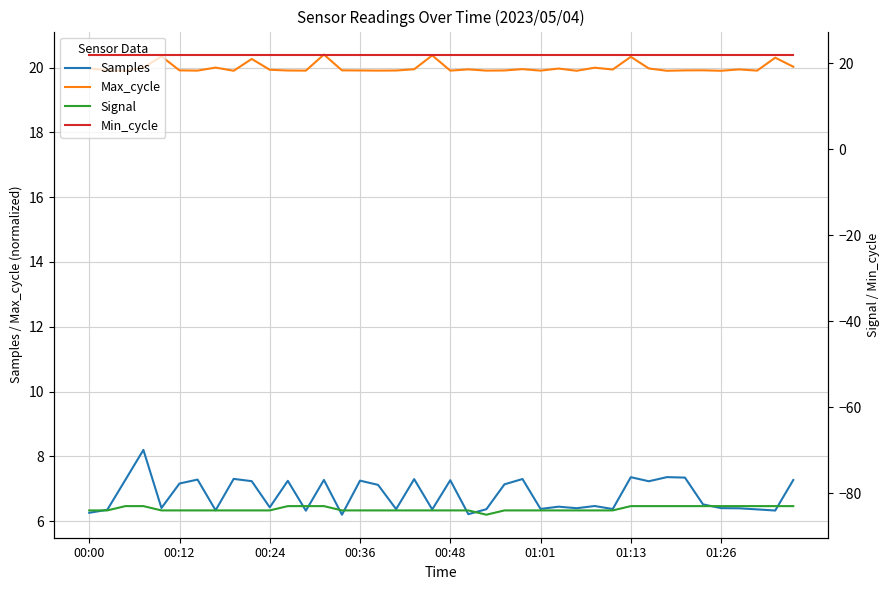

True or false: Signal and Samples intersect in this chart.

False